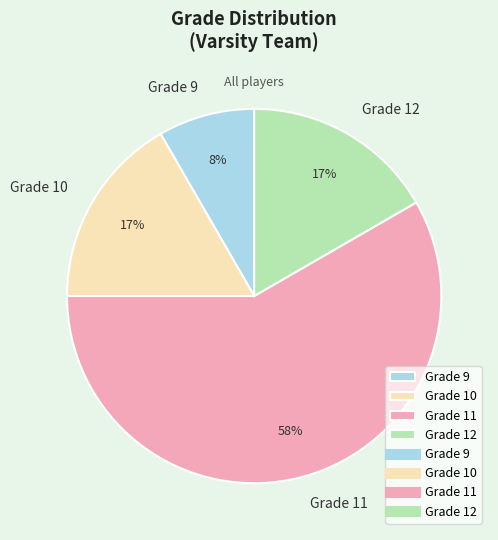

Approximately how many times larger is the value at Grade 9 compared to Grade 12?

0.5